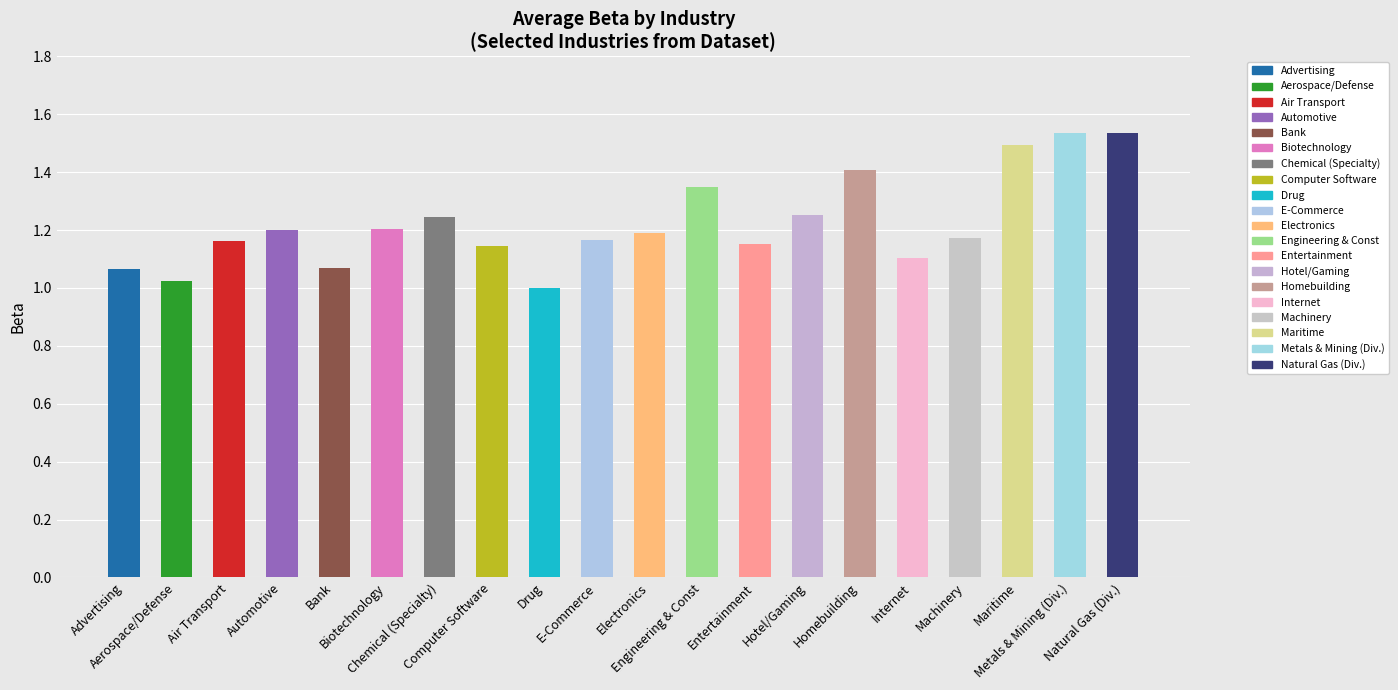

Is it true that the value at Automotive is 2.1?

False